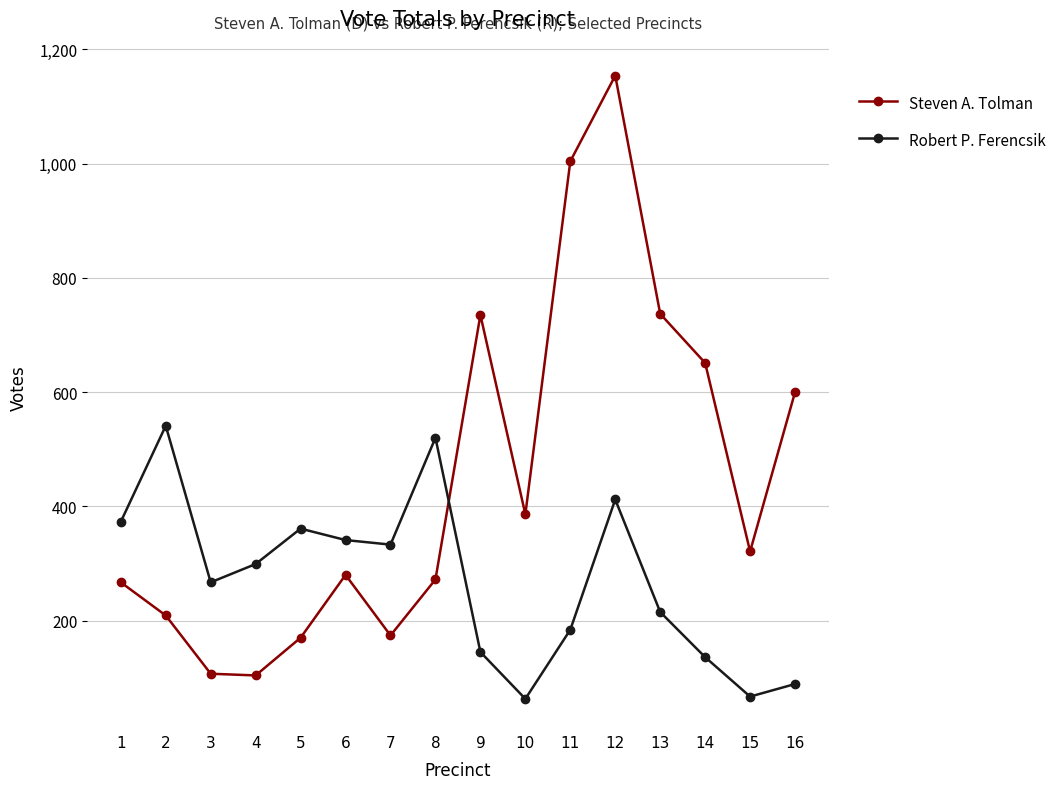

Read the Robert P. Ferencsik value at 4.

299